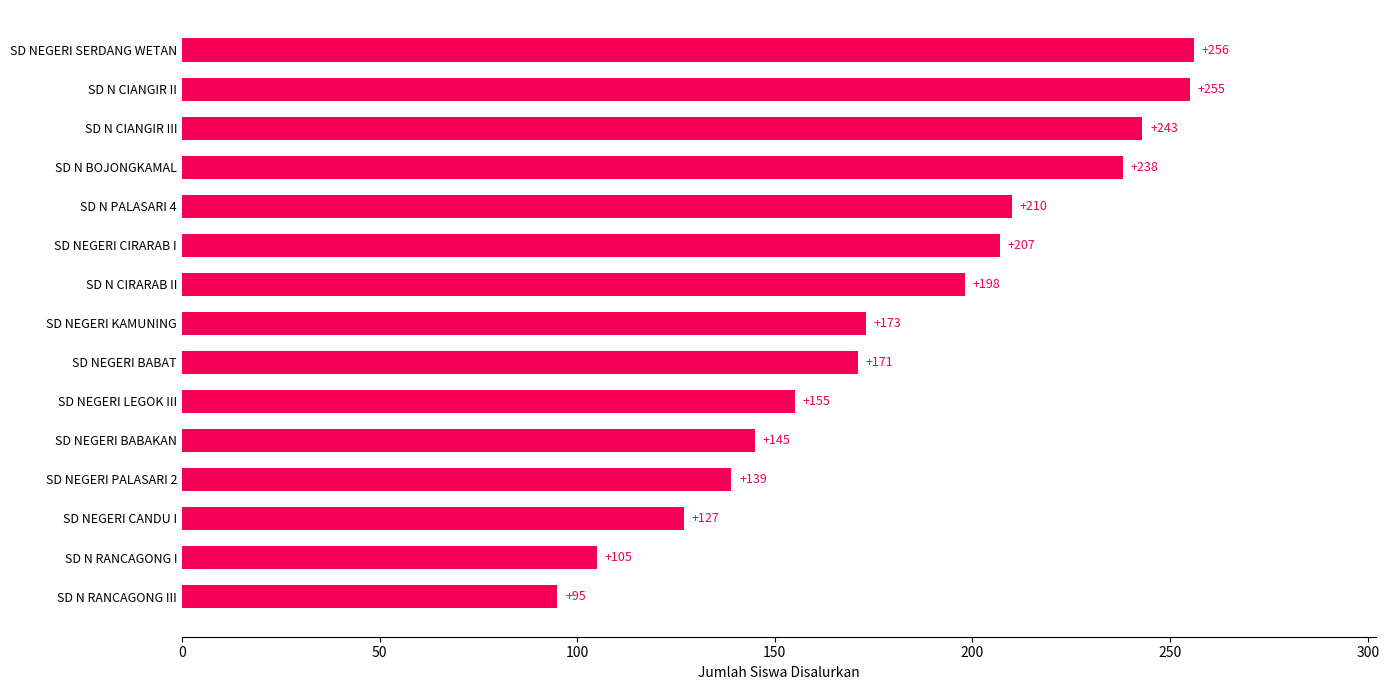

At which label is the value closest to 175?

SD NEGERI KAMUNING